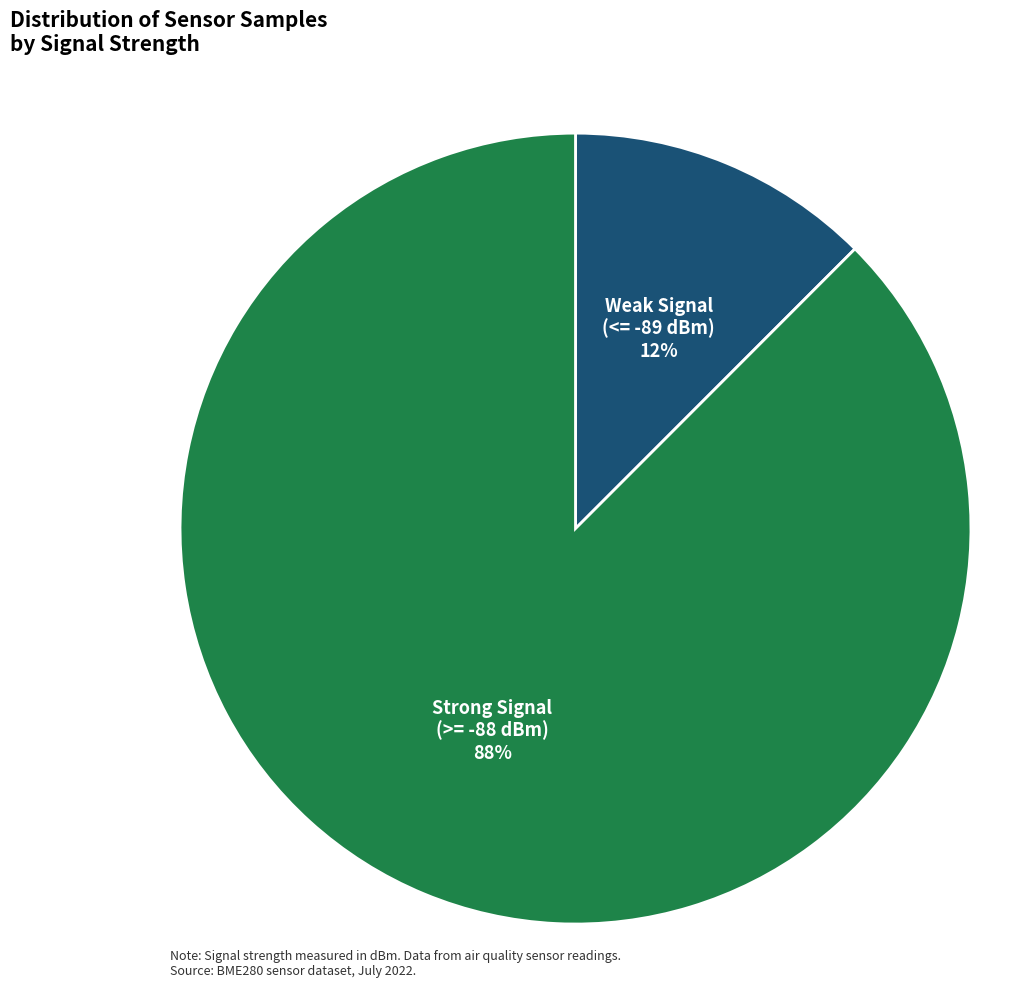

To the nearest percent, what is the average slice percentage?

50%